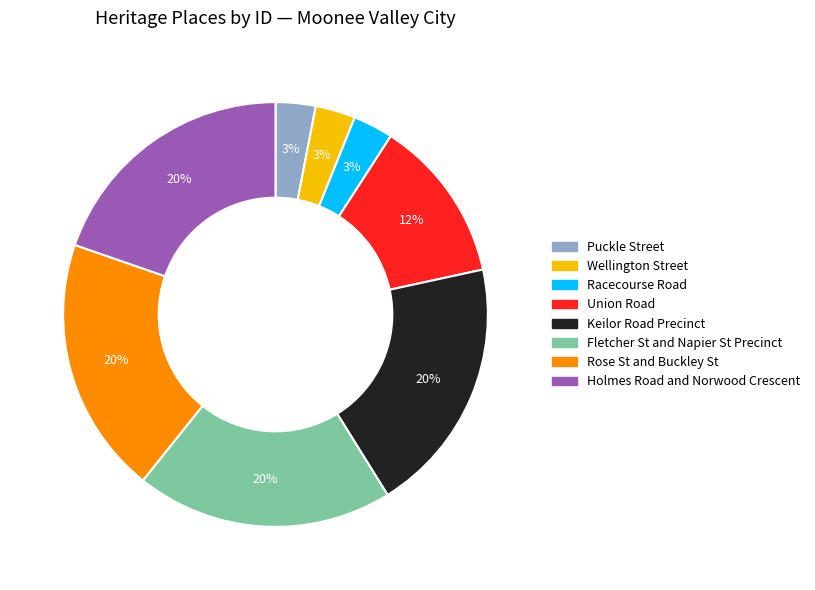

How many segments does this pie chart have?

8